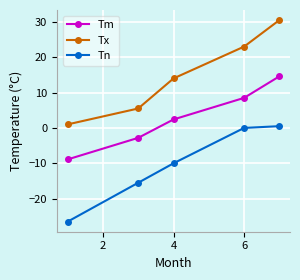

True or false: Tn and Tm cross at least once.

False